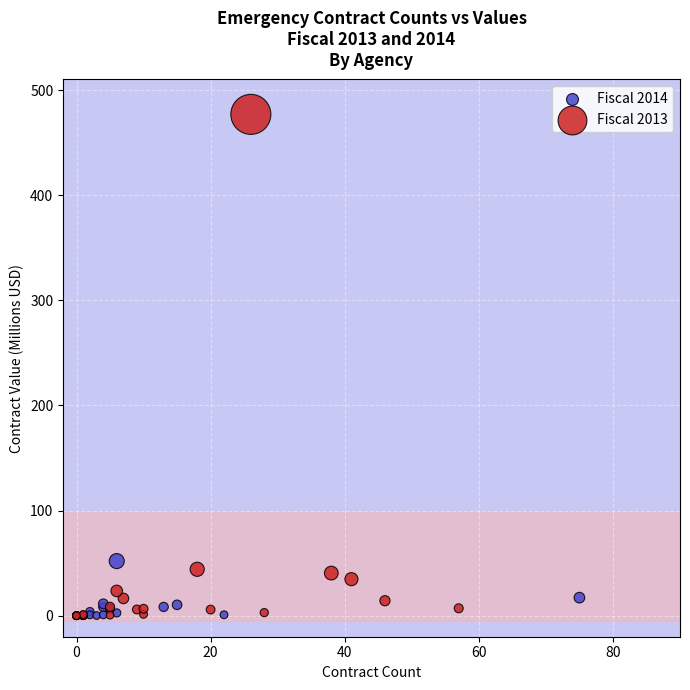

Which series has the largest Y range (max minus min)?

Fiscal 2013